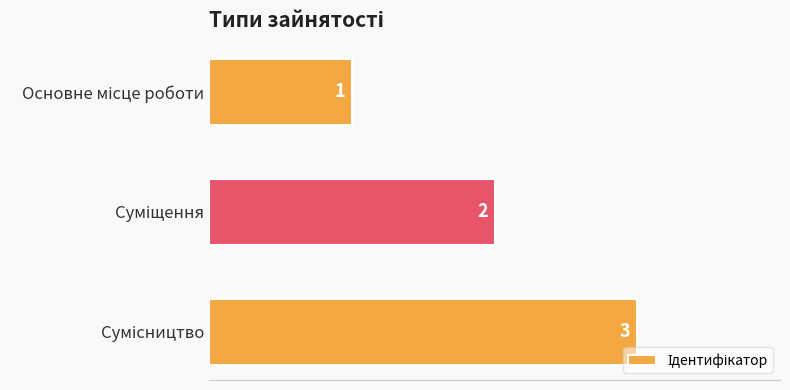

How many values are between 1 and 3?

3